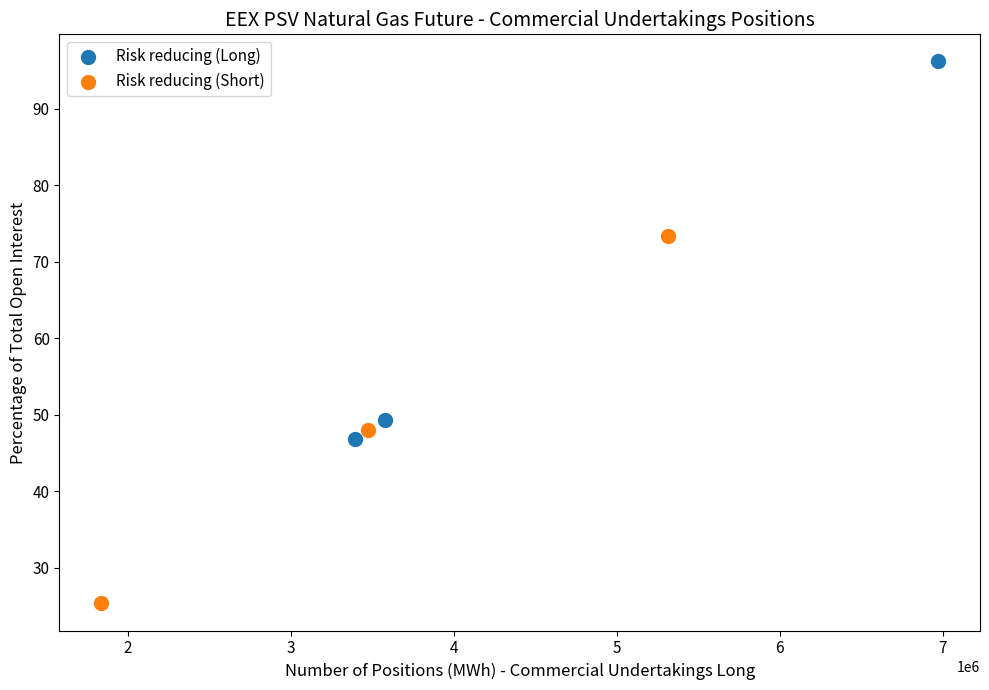

Which series contains the lowest Y value?

Risk reducing (Short)